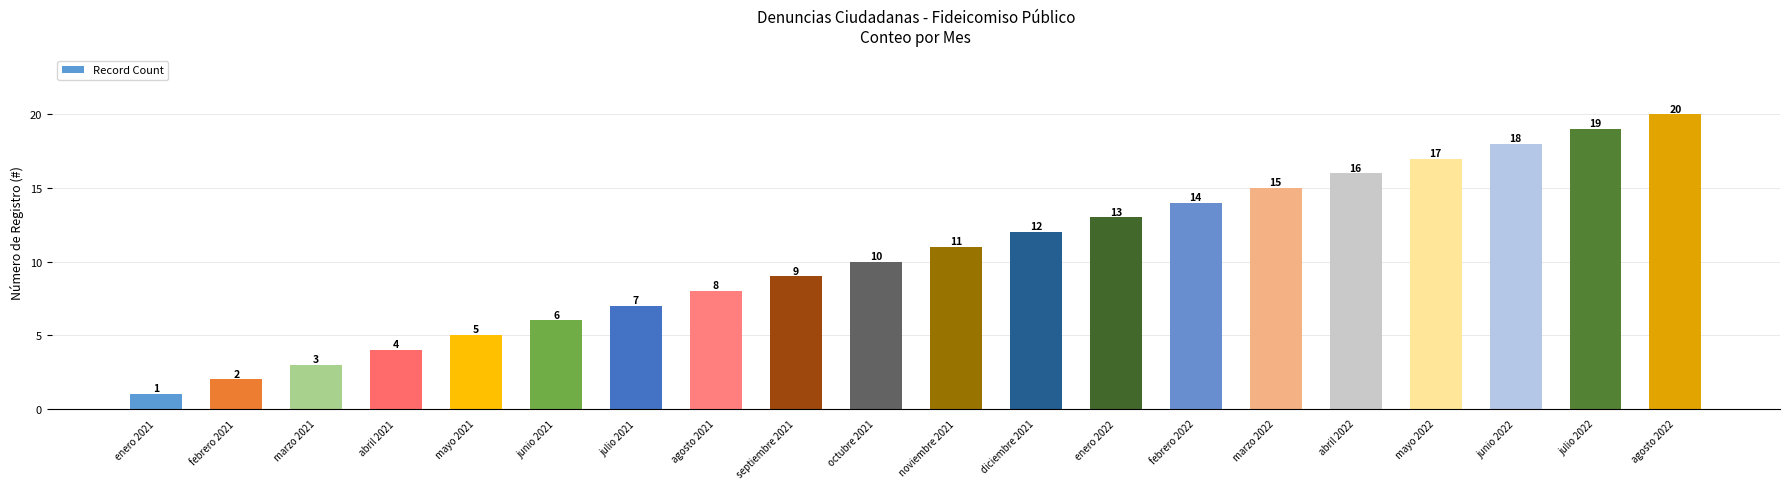

Between febrero 2022 and julio 2022, which is larger?

julio 2022